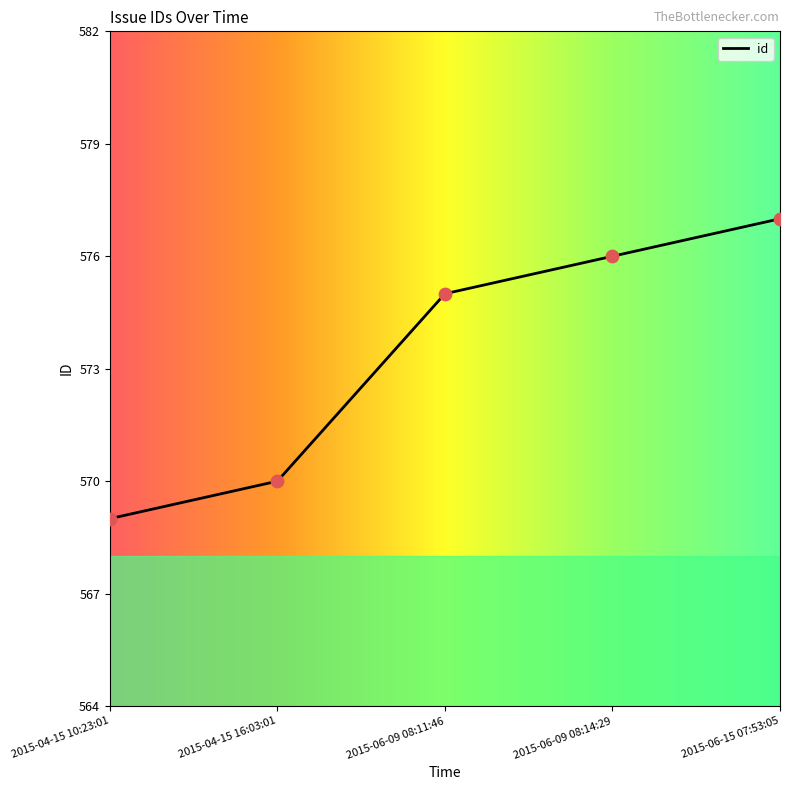

Between 2015-04-15 10:23:01 and 2015-06-09 08:14:29, which is larger?

2015-06-09 08:14:29